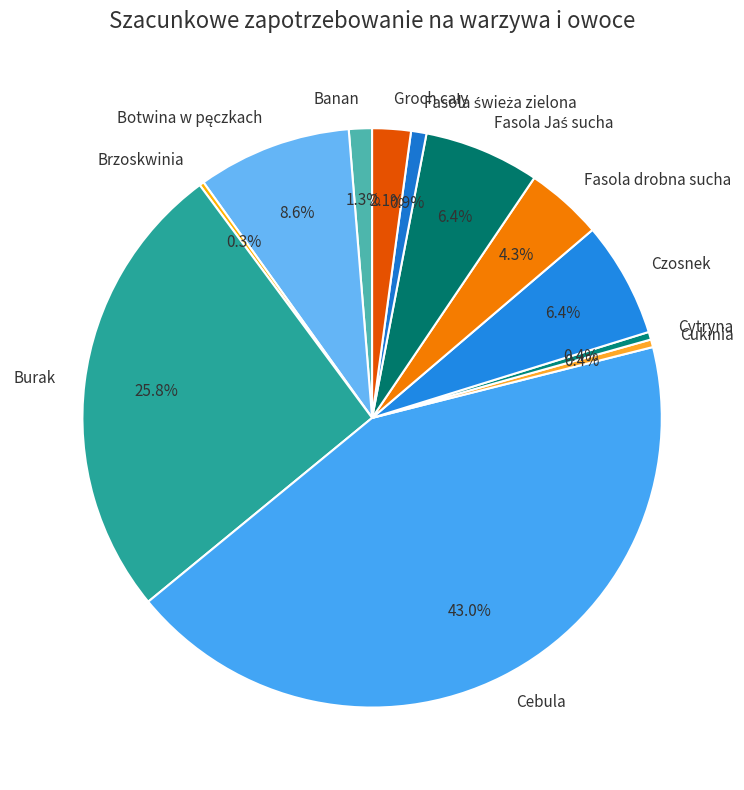

Is there any slice that represents more than half of the pie?

No